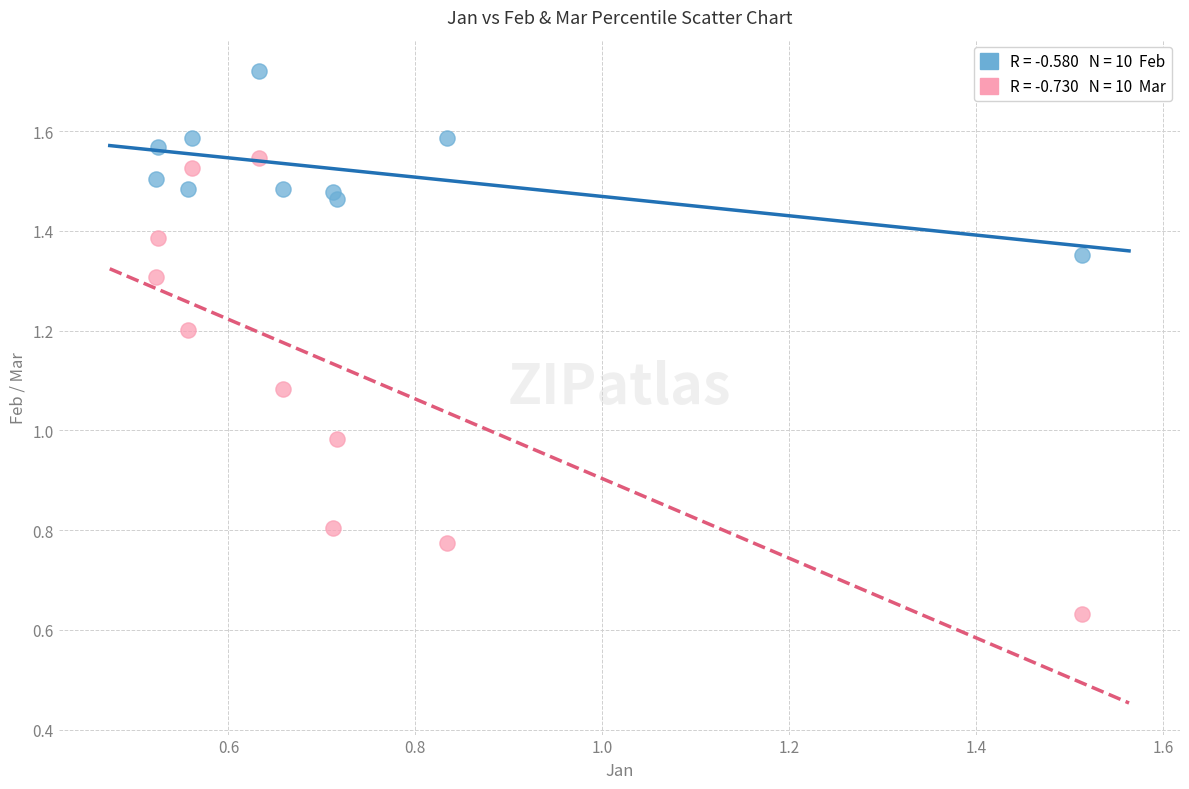

How many points are shown in the scatter plot?

20